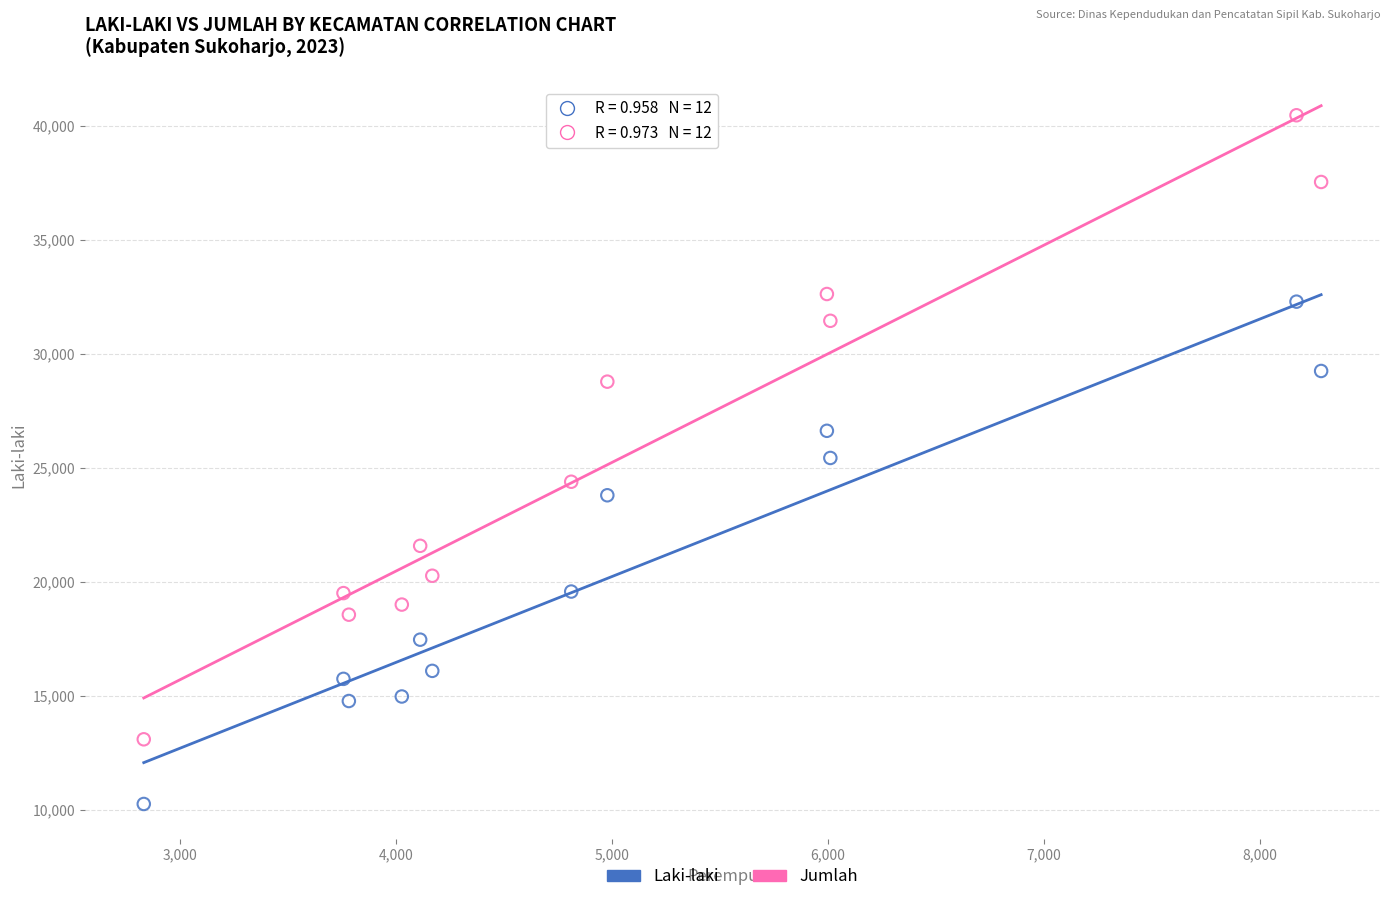

What are all the series names shown in the legend?

Laki-laki, Jumlah